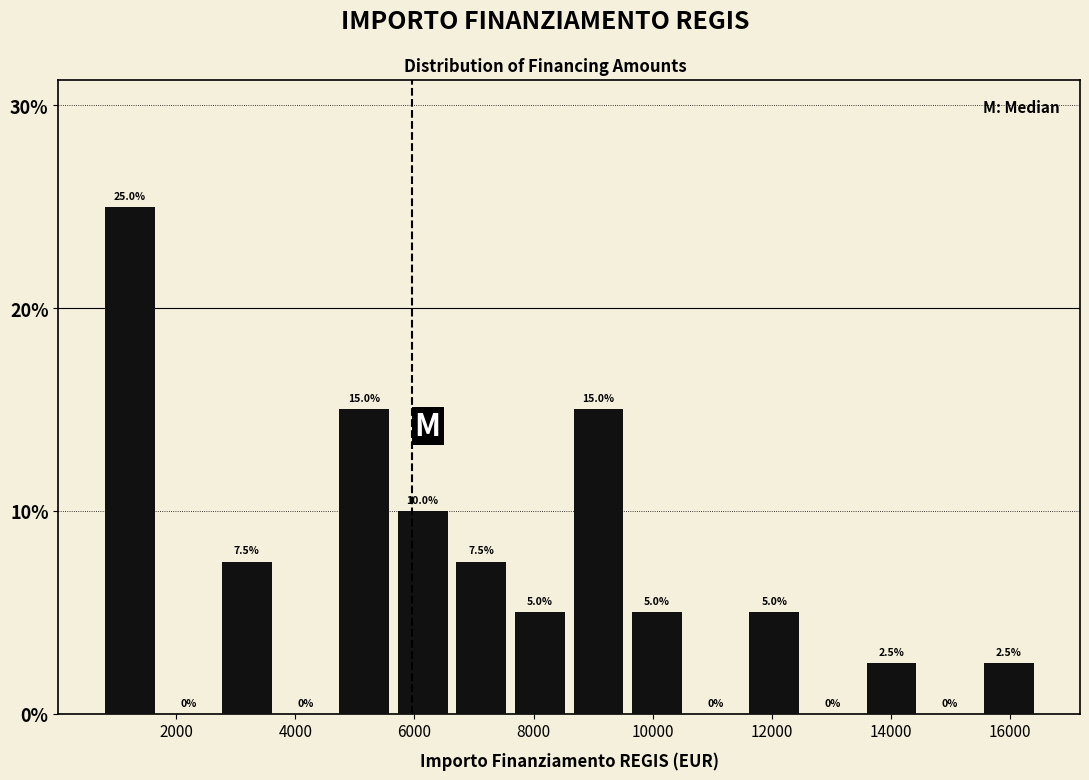

Reading left to right, list every bar in this chart as the range it spans on the x-axis followed by its height. The bar edges are not printed on the chart, so give them approximately, as read against the axis.

800 to 1800: 25.0
1800 to 2600: 0.0
2600 to 3600: 7.5
3600 to 4600: 0.0
4600 to 5600: 15.0
5600 to 6600: 10.0
6600 to 7600: 7.5
7600 to 8600: 5.0
8600 to 9600: 15.0
9600 to 10600: 5.0
10600 to 11600: 0.0
11600 to 12600: 5.0
12600 to 13600: 0.0
13600 to 14400: 2.5
14400 to 15400: 0.0
15400 to 16400: 2.5